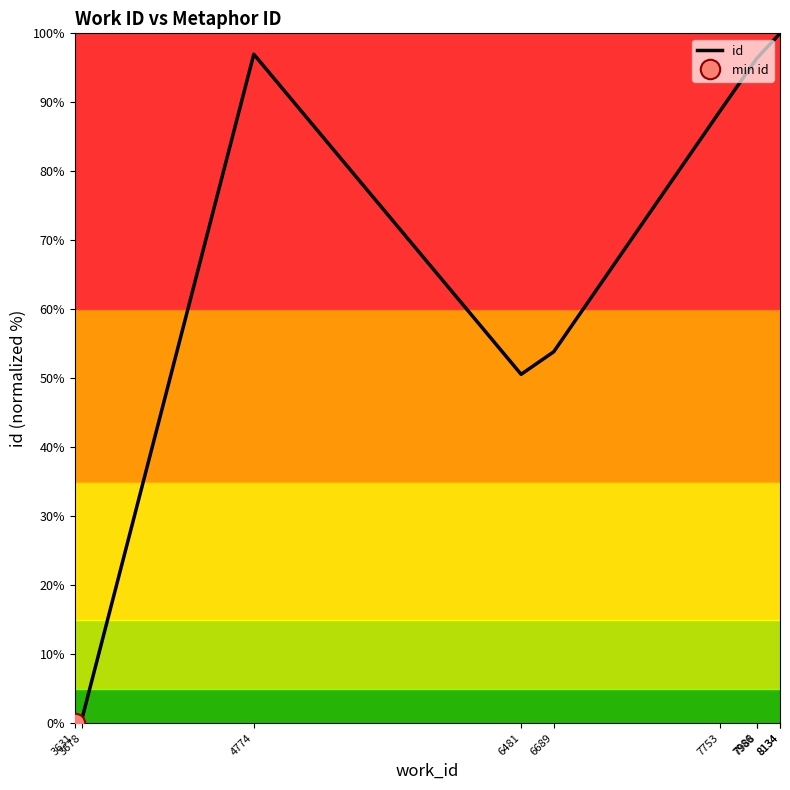

Approximately how many times larger is the value at 6689 compared to 8134?

0.5